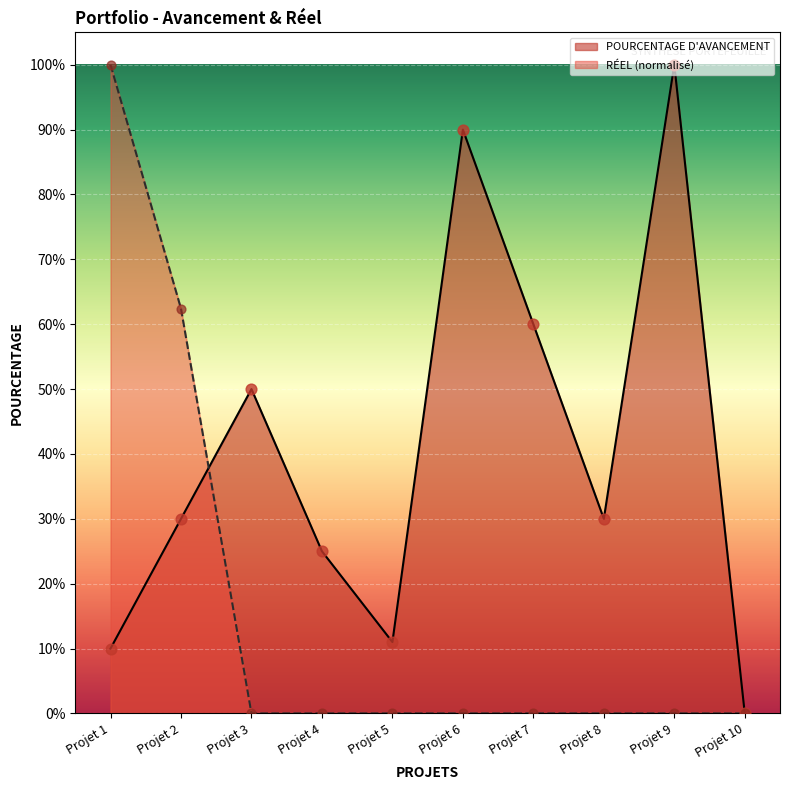

Which series has the widest spread of Y values?

POURCENTAGE D'AVANCEMENT